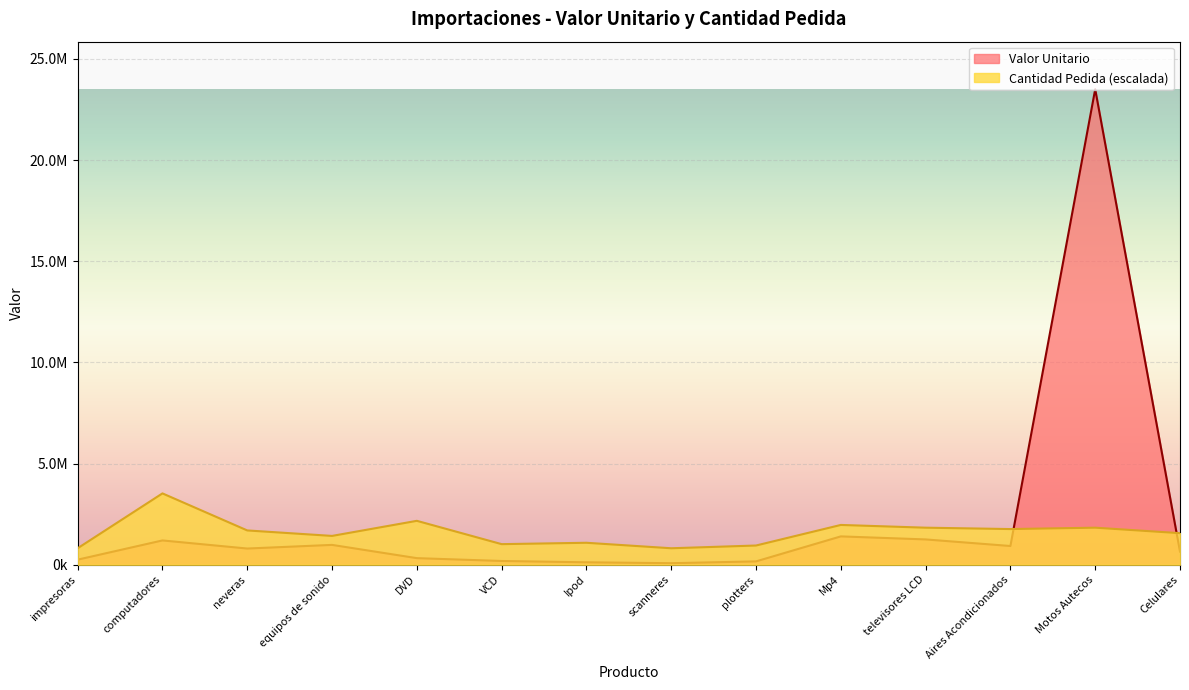

How many times do Cantidad Pedida and Valor Unitario cross each other?

2